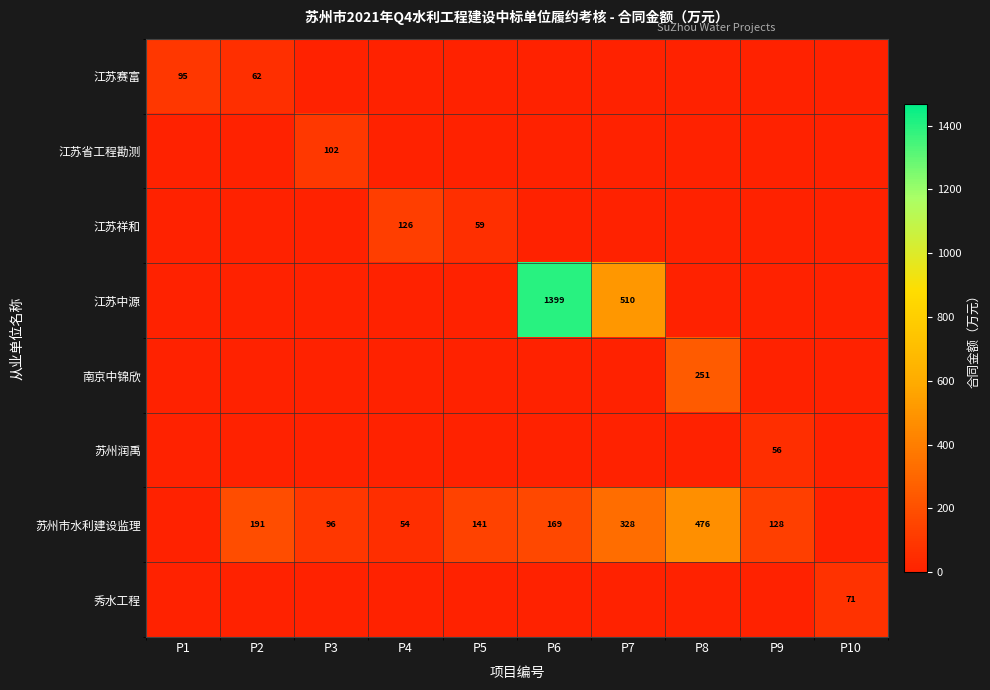

The value of 苏州市水利建设监理 at P2 is 191. True or false?

True